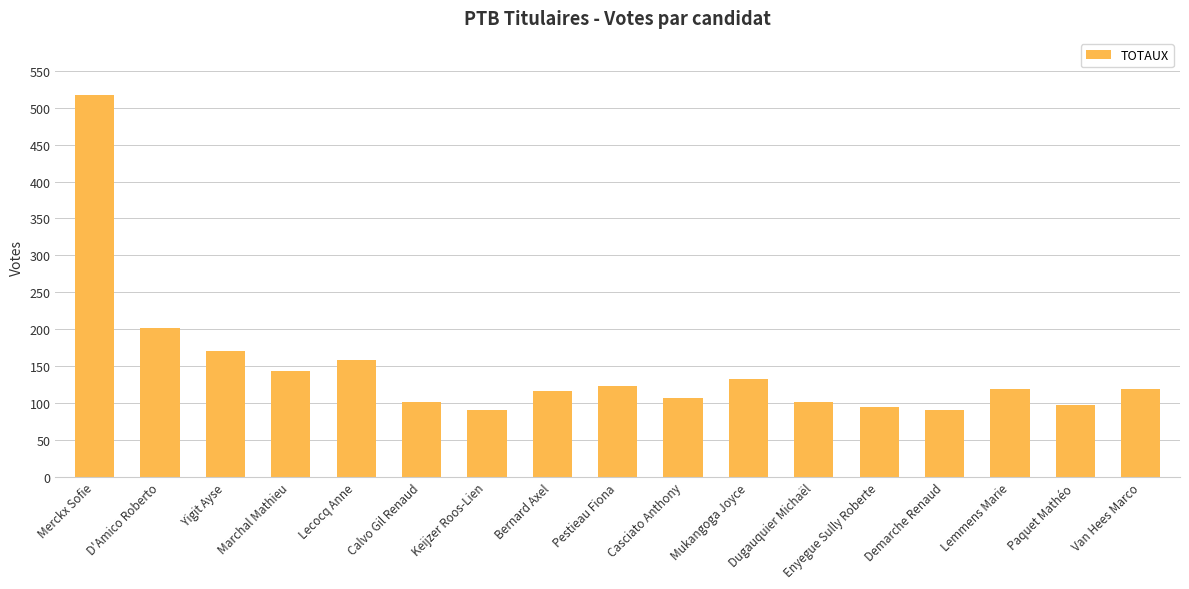

At which category does the chart reach its peak across all series?

Merckx Sofie